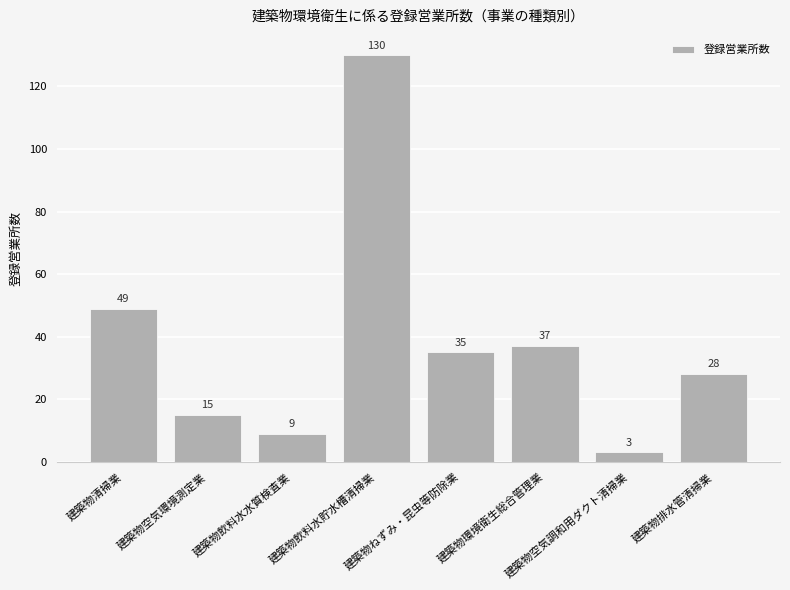

Reading right to left, what are all the values shown in this chart?

建築物排水管清掃業=28	建築物空気調和用ダクト清掃業=3	建築物環境衛生総合管理業=37	建築物ねずみ・昆虫等防除業=35	建築物飲料水貯水槽清掃業=130	建築物飲料水水質検査業=9	建築物空気環境測定業=15	建築物清掃業=49